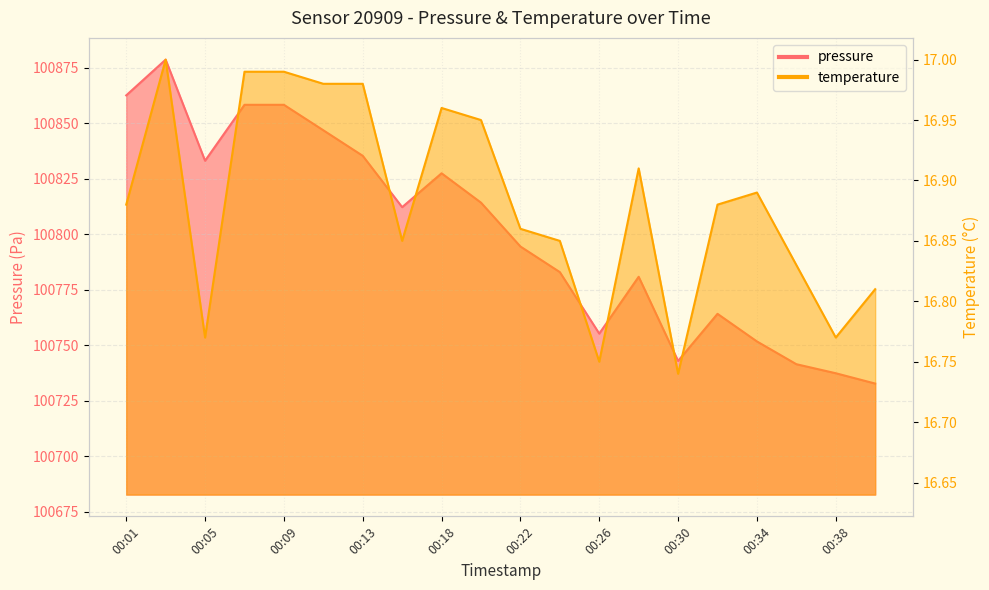

What is the sum of the temperature values at 00:24 and 00:26?

33.6